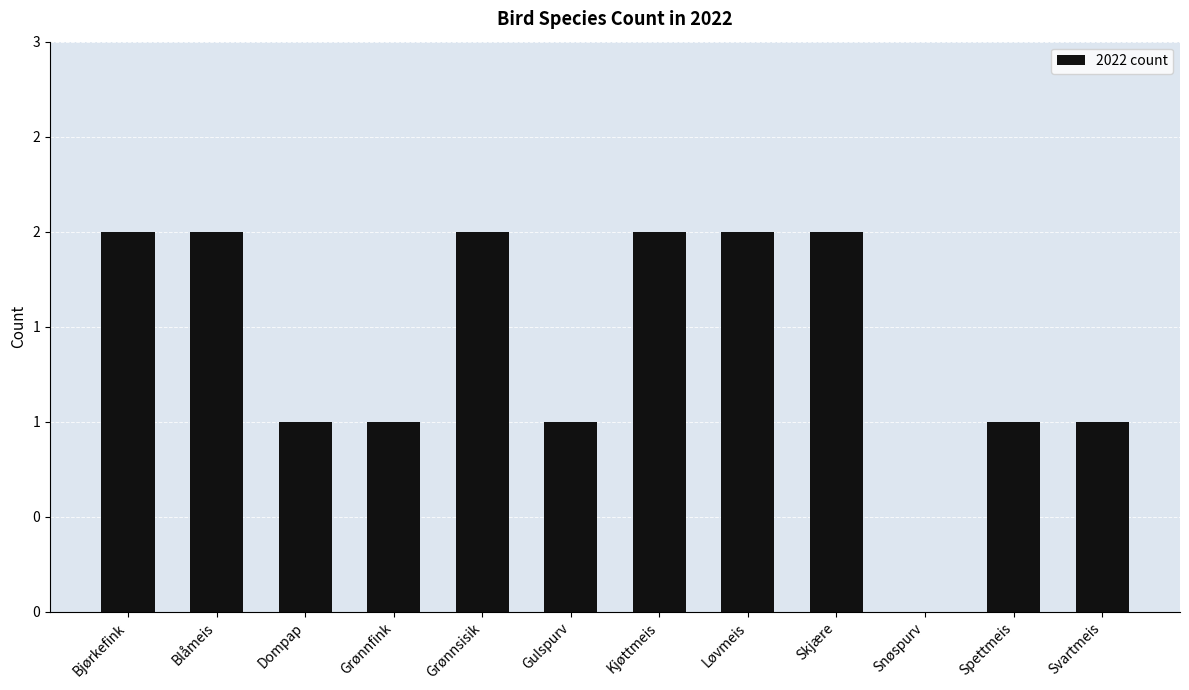

Are the bars horizontal?

No